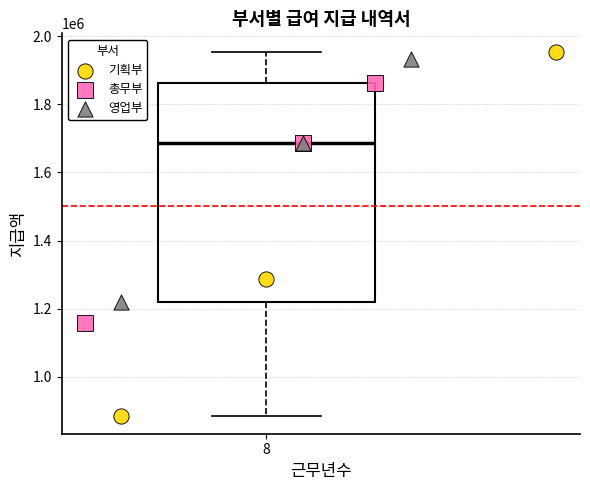

What are all the series names shown in the legend?

기획부, 총무부, 영업부